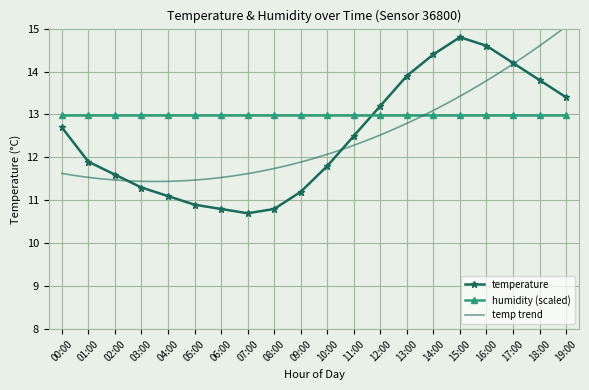

What is the approximate value at 16:00?

14.6